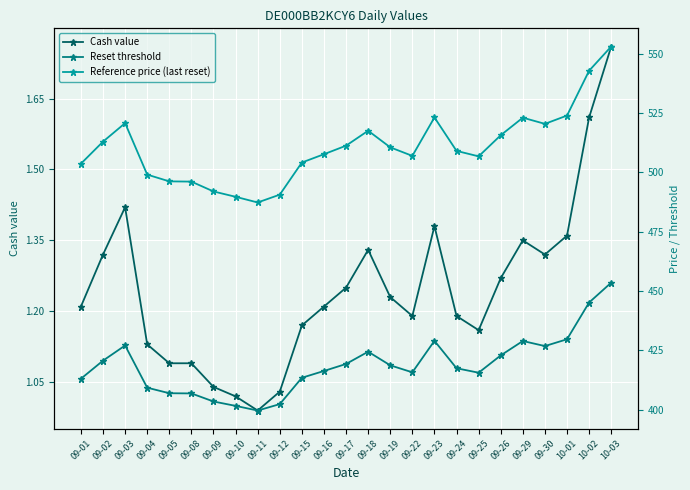

What position from the left is 09-26?

20